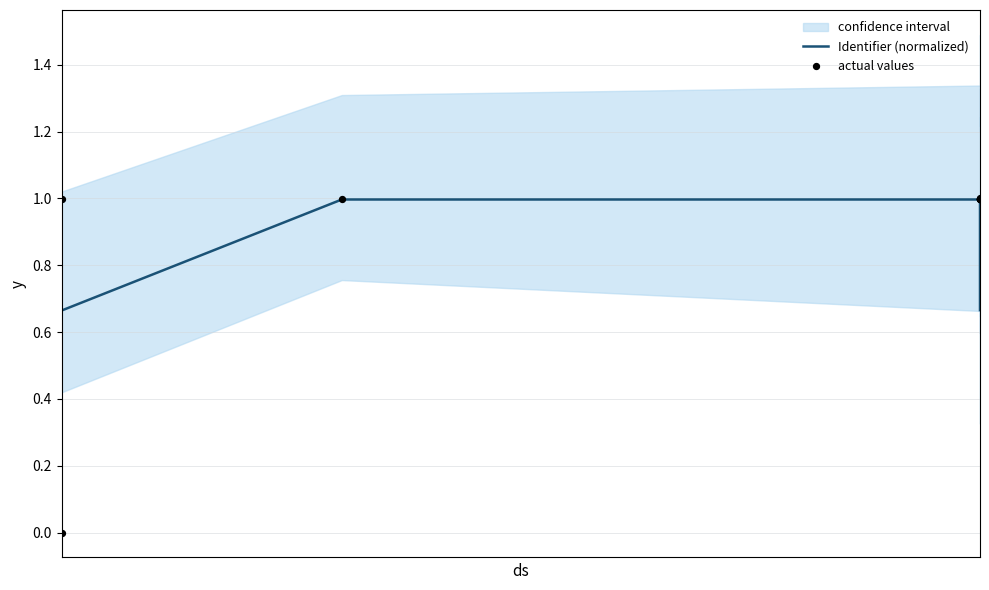

Which series has the widest spread of Y values?

actual values